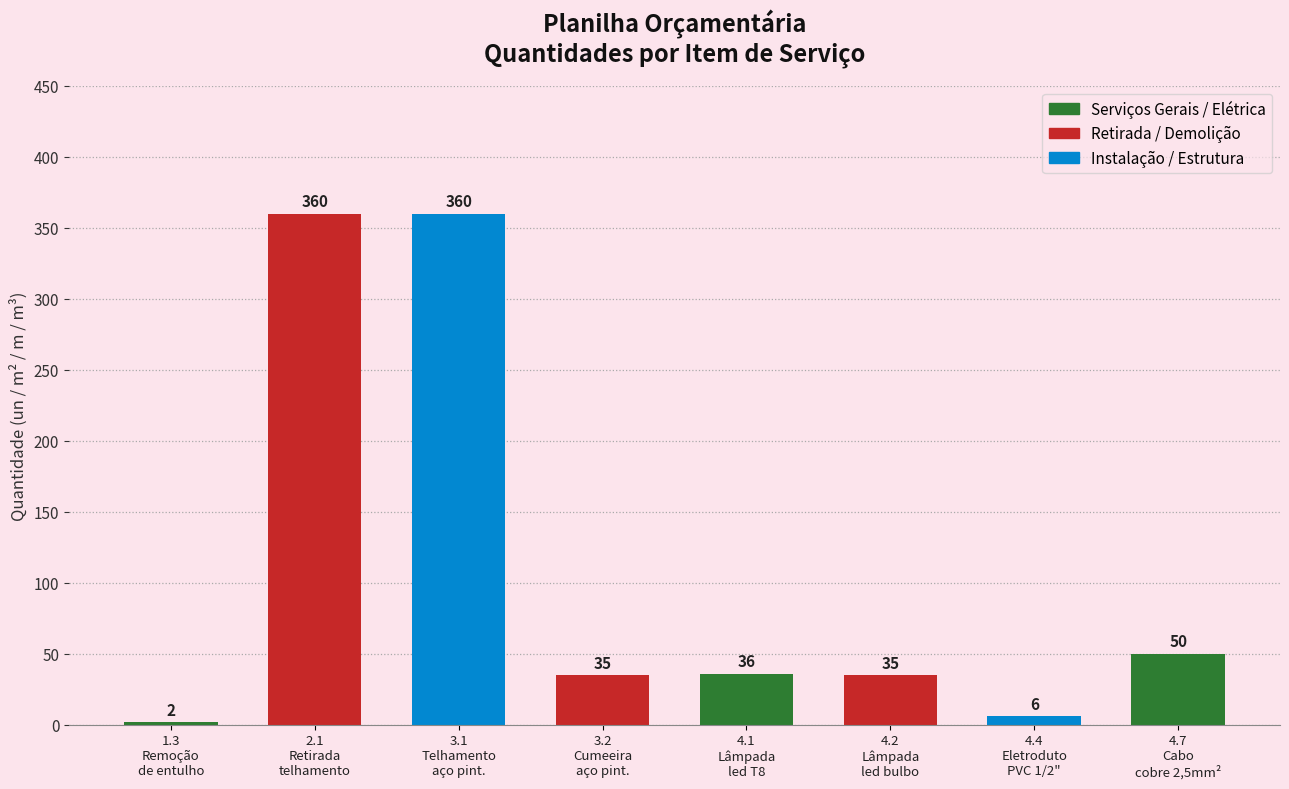

Reading left to right, what are all the values shown in this chart?

1.3
Remoção
de entulho=2	2.1
Retirada
telhamento=360	3.1
Telhamento
aço pint.=360	3.2
Cumeeira
aço pint.=35	4.1
Lâmpada
led T8=36	4.2
Lâmpada
led bulbo=35	4.4
Eletroduto
PVC 1/2"=6	4.7
Cabo
cobre 2,5mm²=50